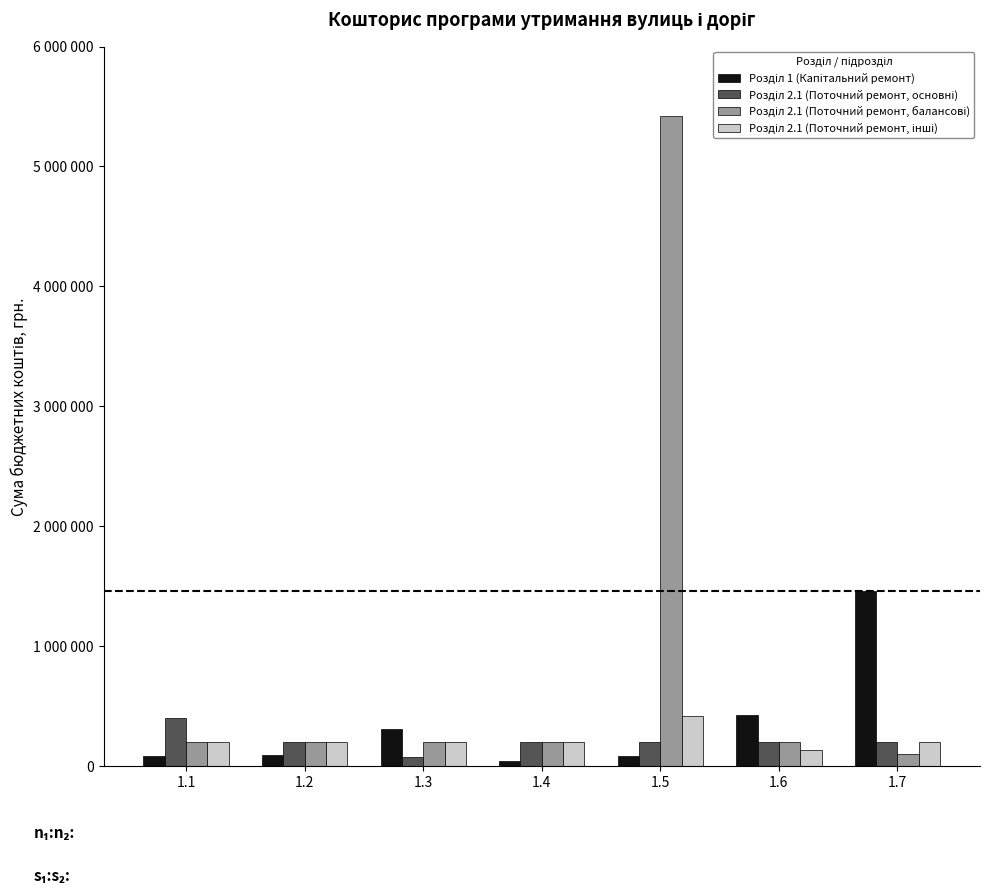

Is the value of Розділ 2.1 (Поточний ремонт, інші) at 1.5 greater than the value of Розділ 1 (Капітальний ремонт) at 1.1?

Yes